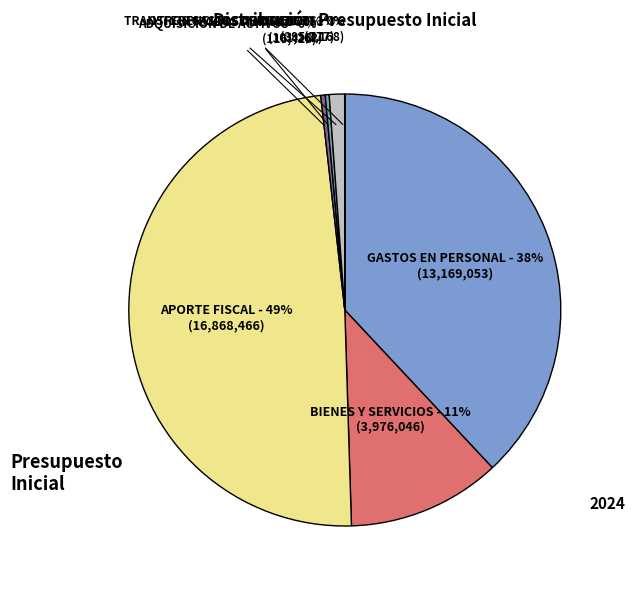

Is there a majority slice in this chart?

No